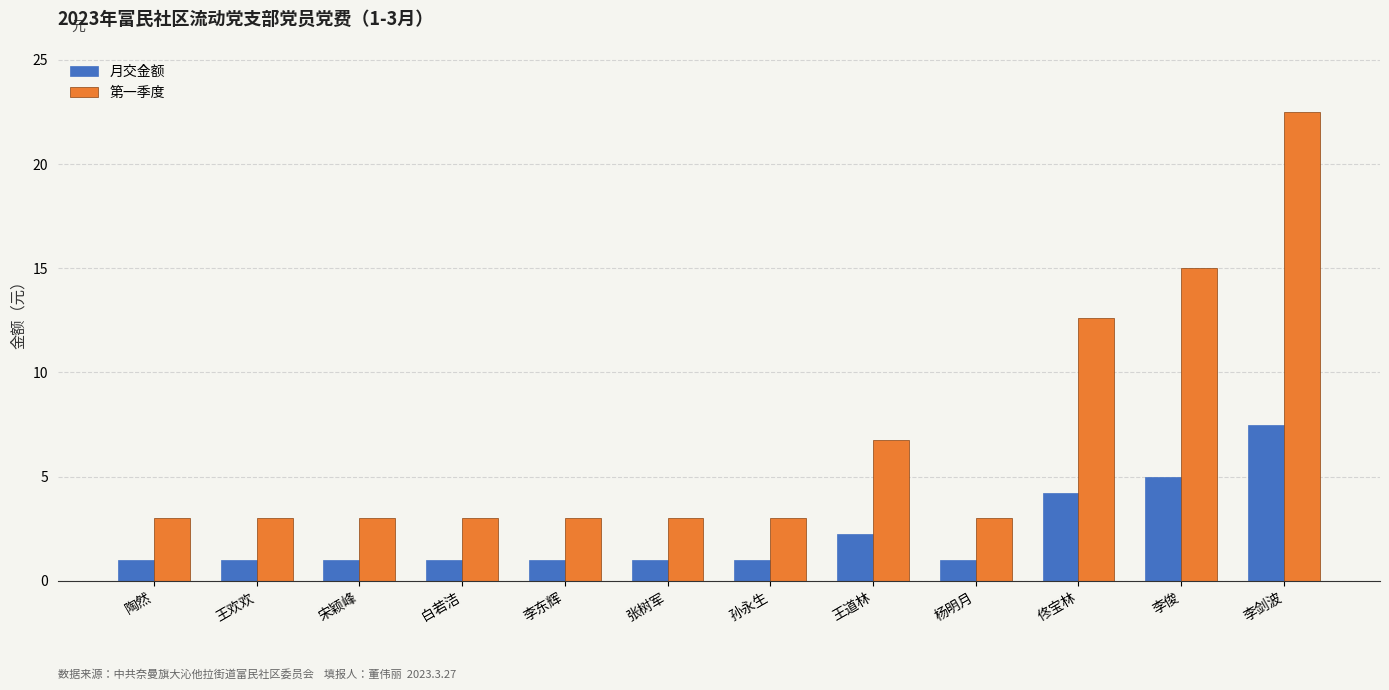

At 李东辉, list the series in order from largest to smallest.

第一季度, 月交金额